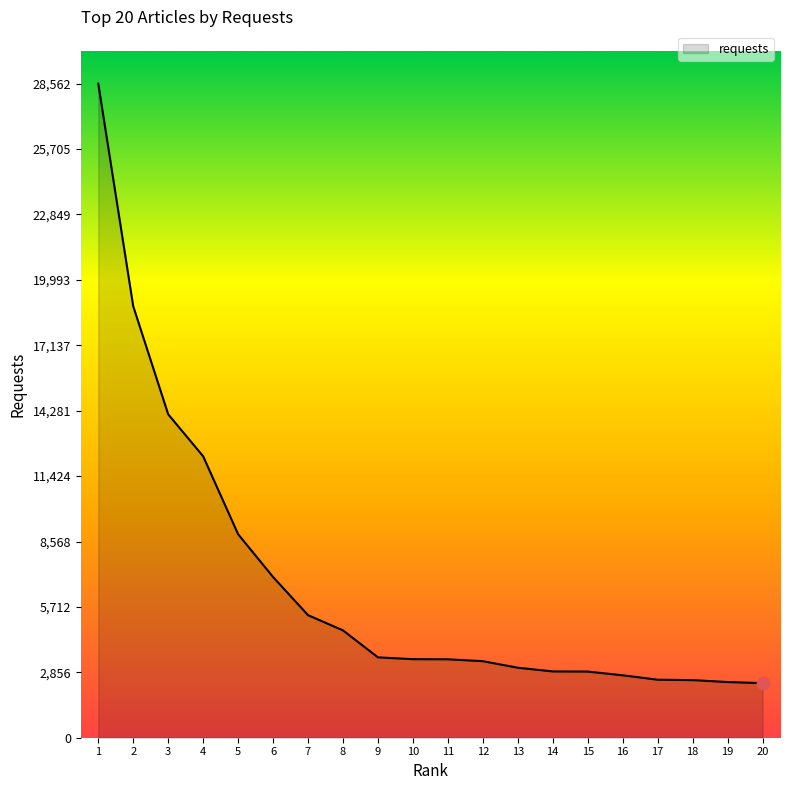

Which has a higher value, 10 or 16?

10